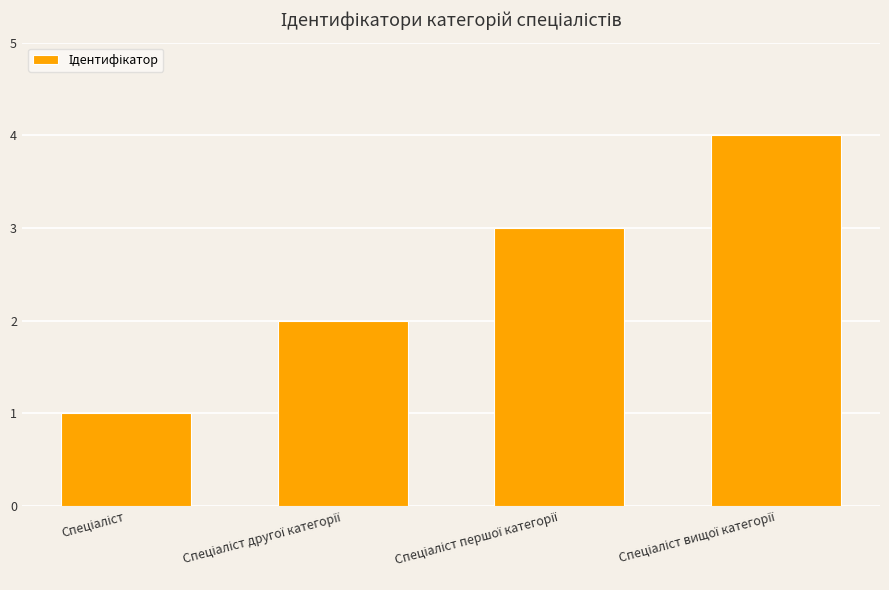

Reading left to right, list all the values displayed in this chart.

1	2	3	4